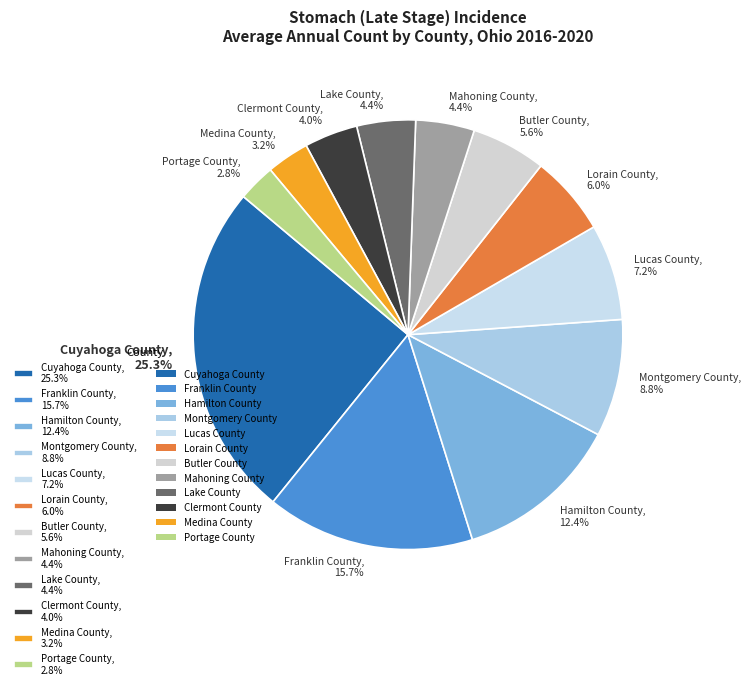

What is the ratio of the value at Portage County to the value at Hamilton County?

0.2